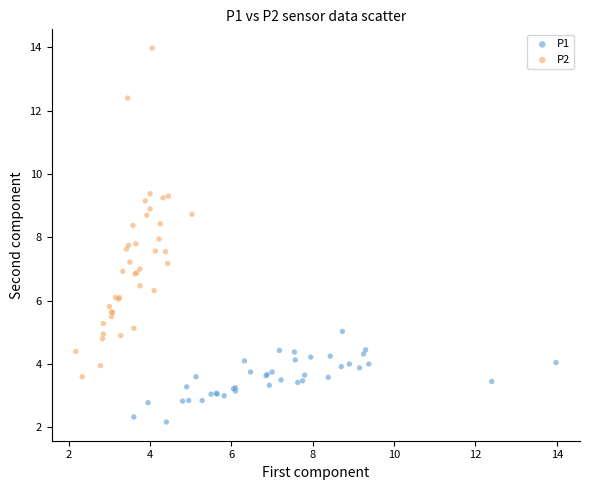

Which series reaches the maximum Y coordinate?

P2